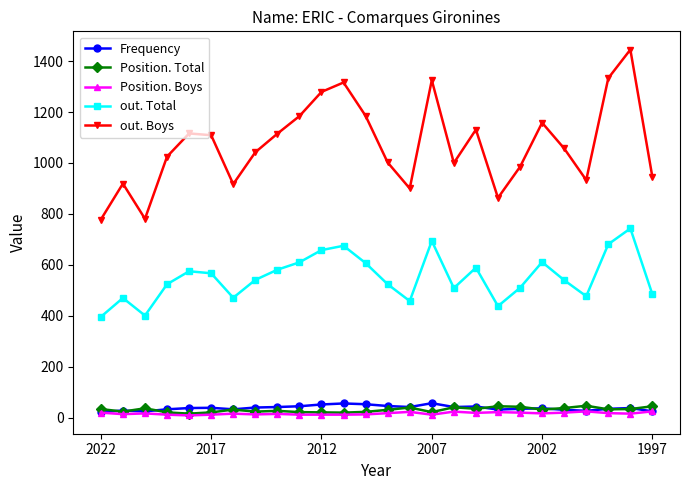

What is the difference between the maximum and second lowest values in the Position. Total series?

27